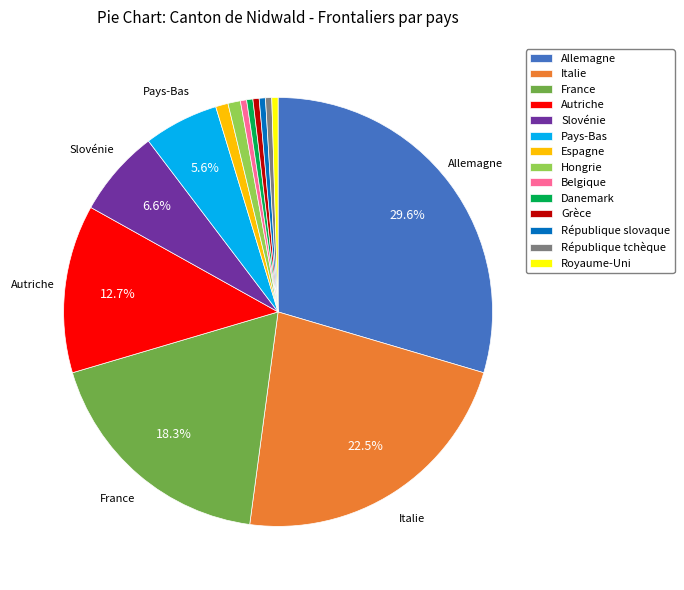

Between France and République tchèque, which is larger?

France